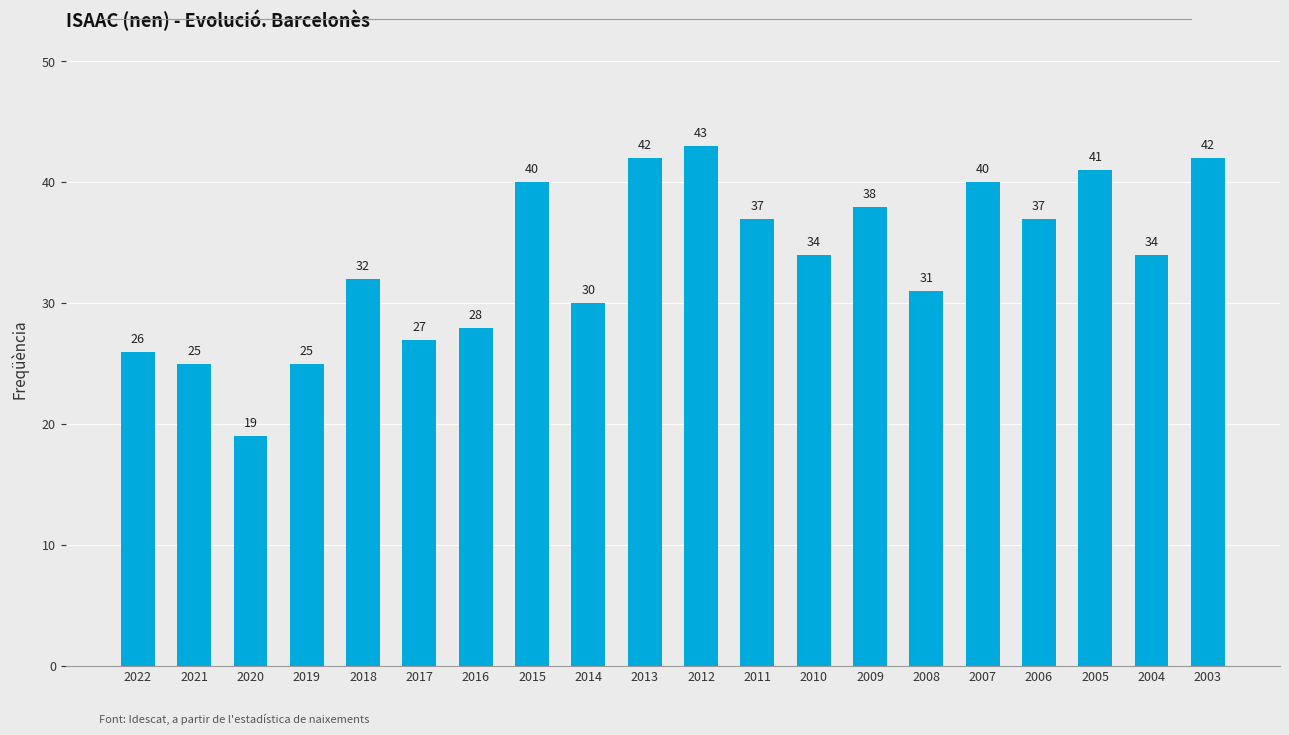

What is the smallest value displayed?

19